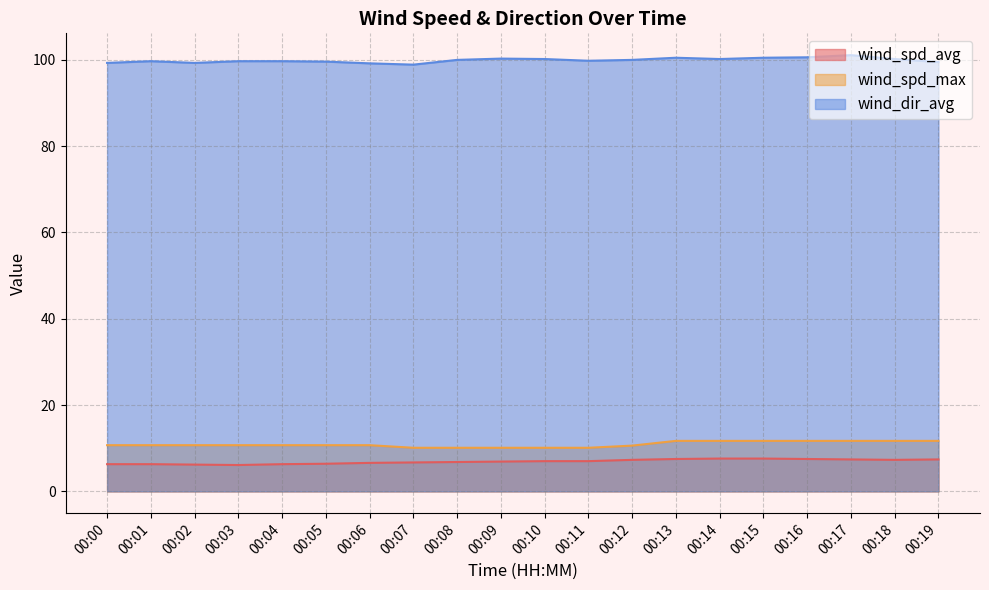

What is the value of the wind_spd_max point at the 15th from the left?

11.7